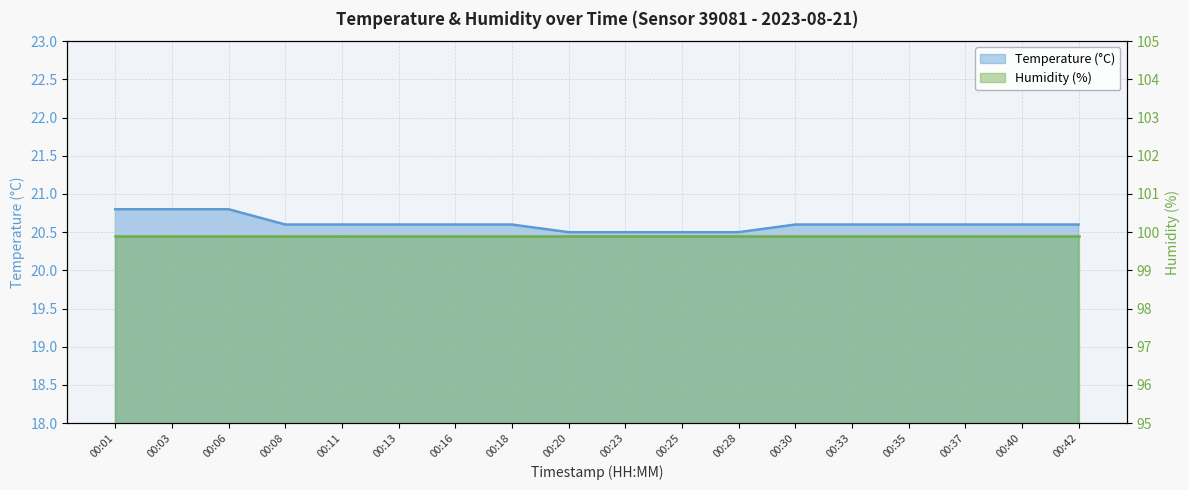

True or false: temperature line and humidity line intersect in this chart.

False